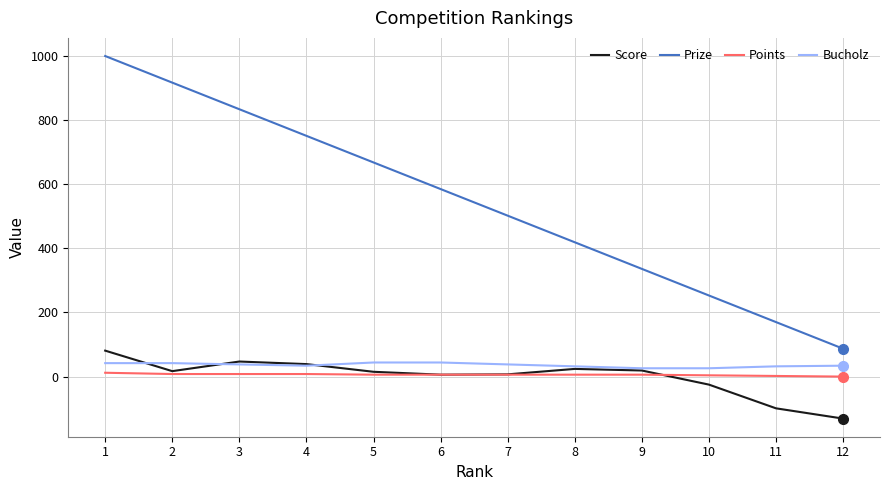

What is the spread (max minus min) of values at 6?

579